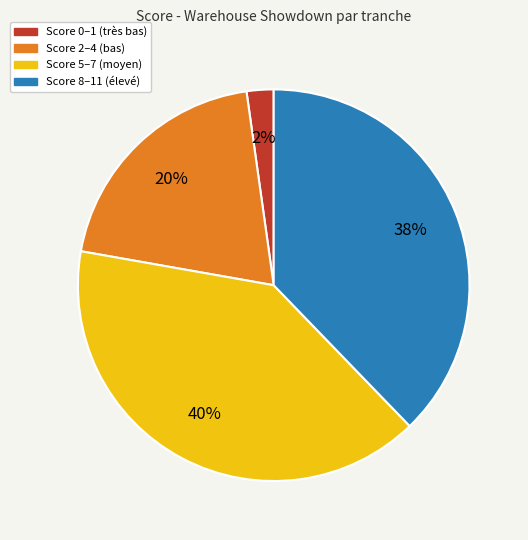

Is there any slice that represents more than half of the pie?

No